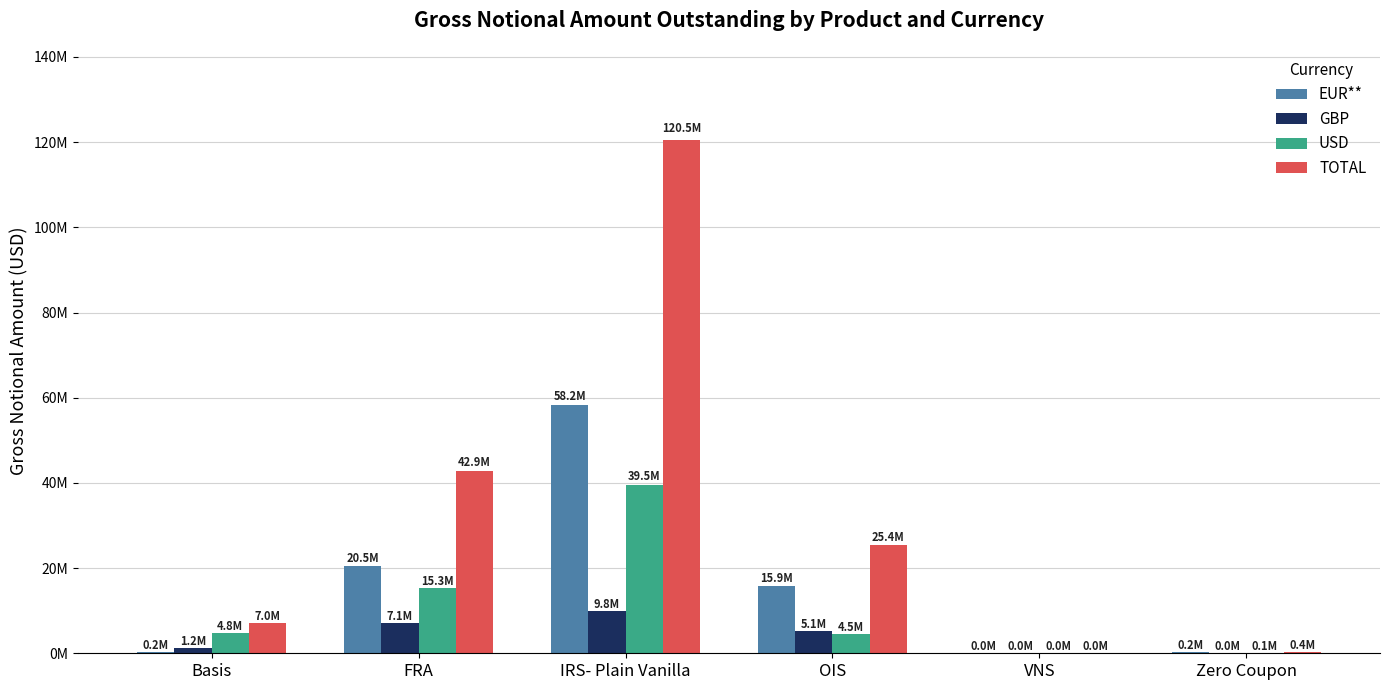

Which series changed the most between IRS- Plain Vanilla and OIS?

TOTAL